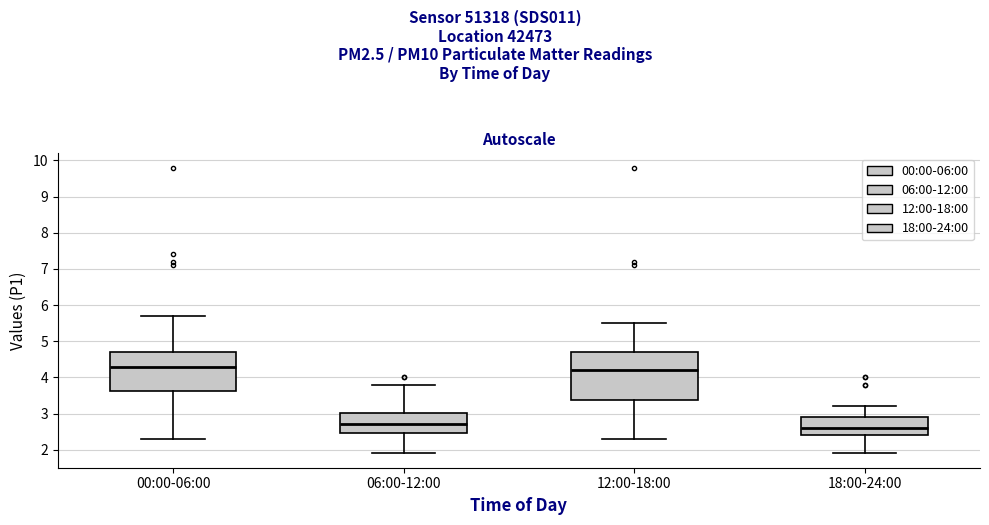

Which box's median line is the lowest?

18:00-24:00